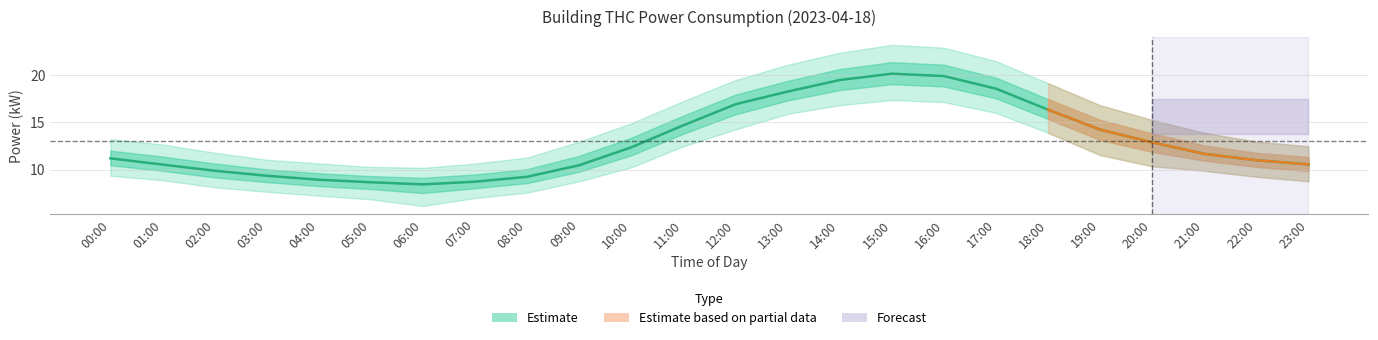

The power series shows 12.8 at 08:00. True or false?

False